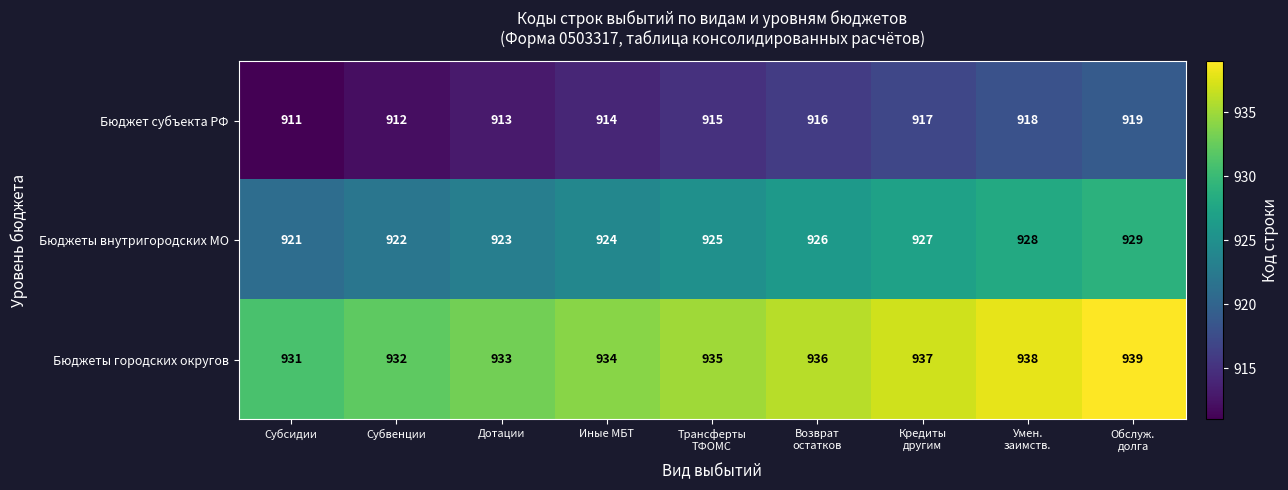

What is the difference between the highest and lowest values at Иные МБТ?

20